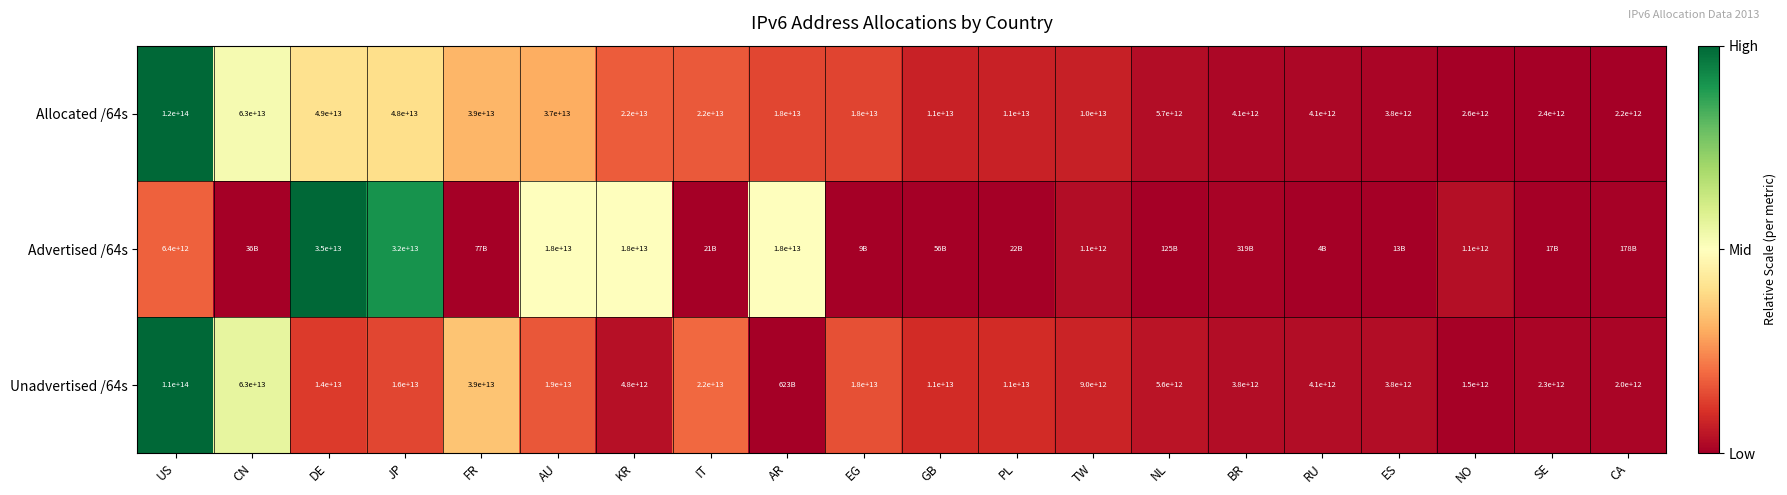

Is the value of Advertised /64s at KR greater than the value of Allocated /64s at DE?

No